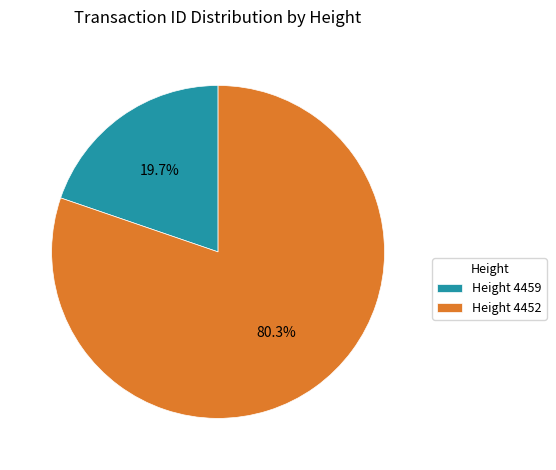

To the nearest percent, what is the average slice percentage?

50%